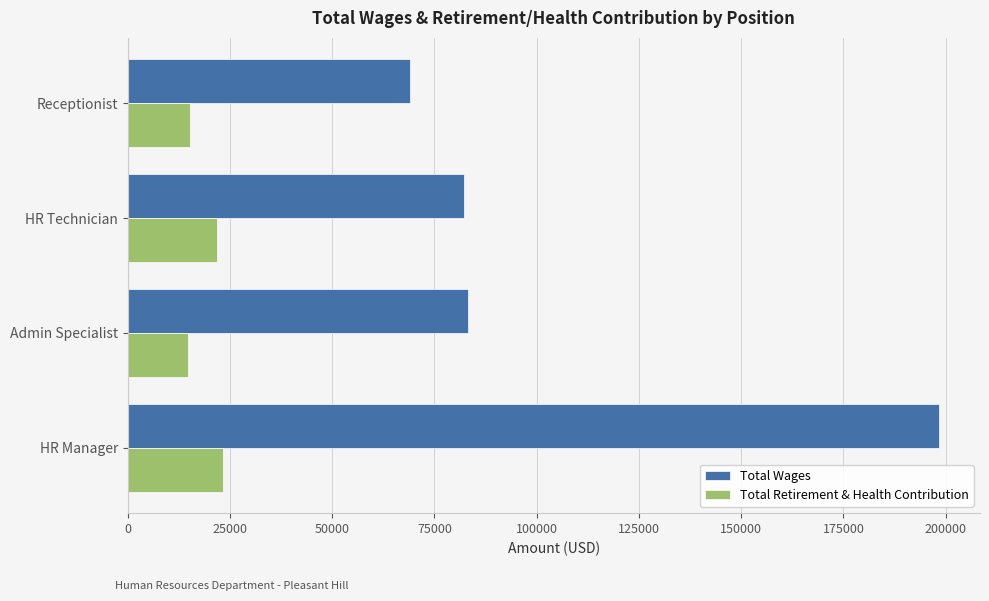

List the series in order of their overall mean, lowest first.

Total Retirement & Health Contribution, Total Wages